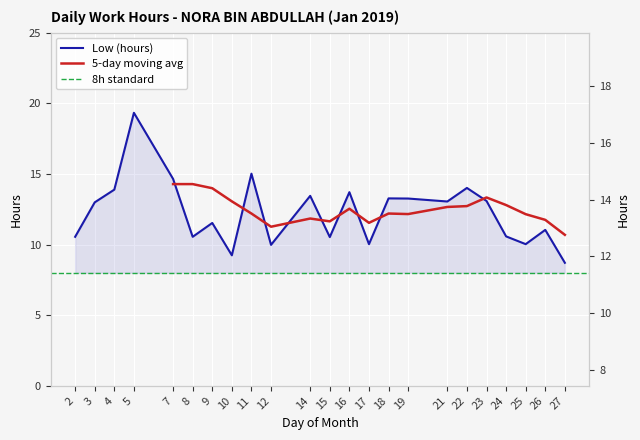

How many values exceed 12?

12